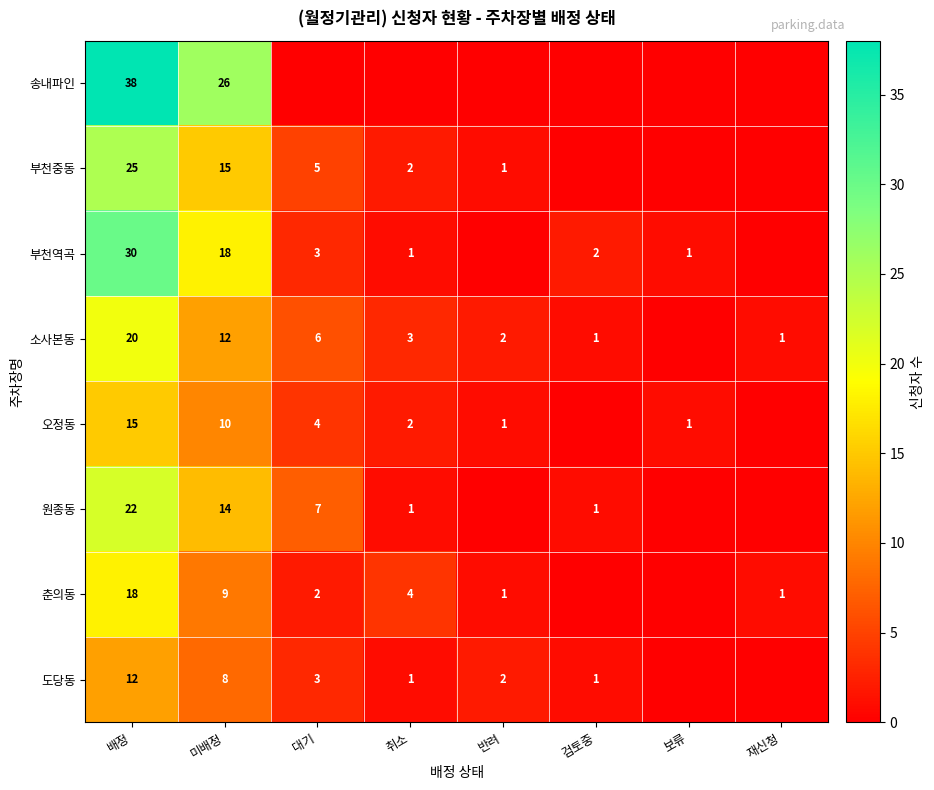

The 부천역곡 series shows 1 at 검토중. True or false?

False